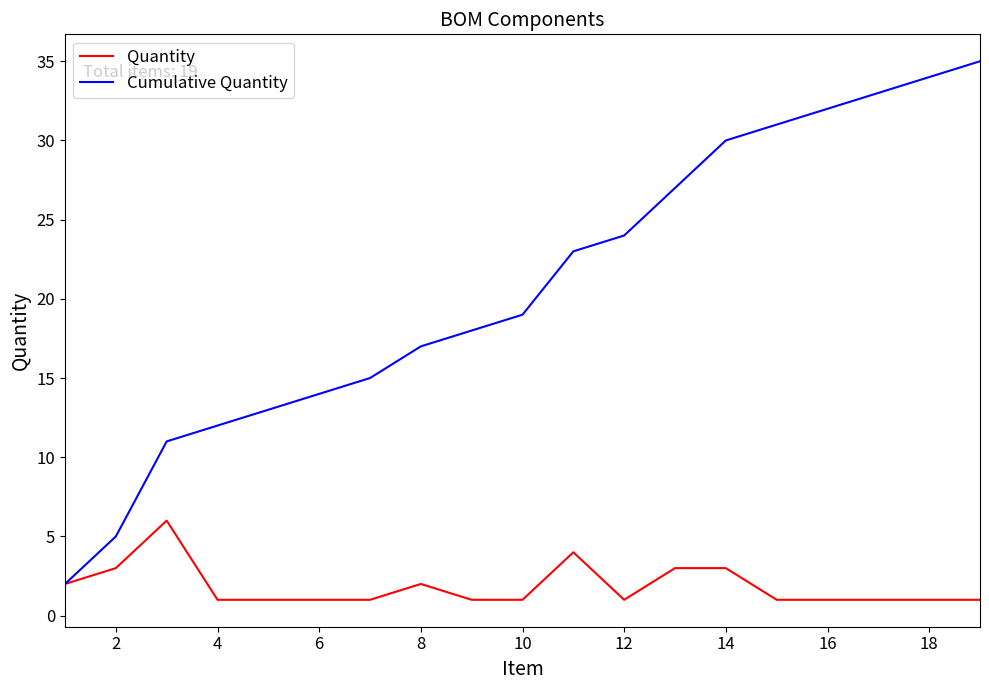

Which series has the largest range (max minus min)?

Cumulative Quantity